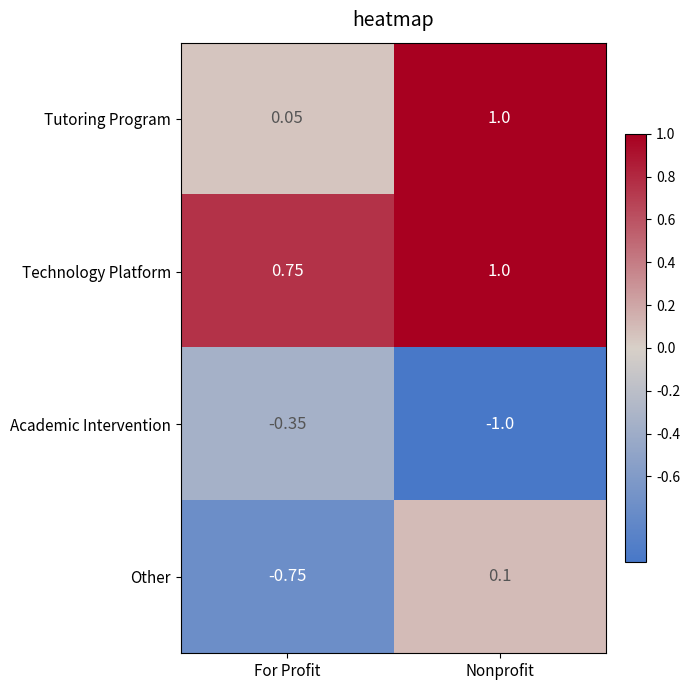

Which label corresponds to the smallest value in the chart?

Nonprofit